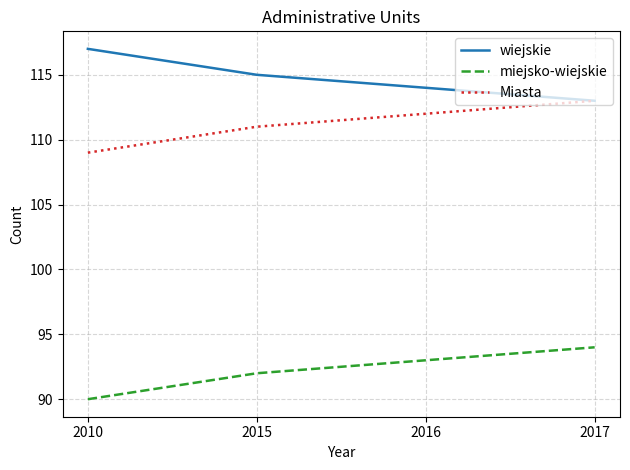

Does the chart have visible grid lines?

Yes